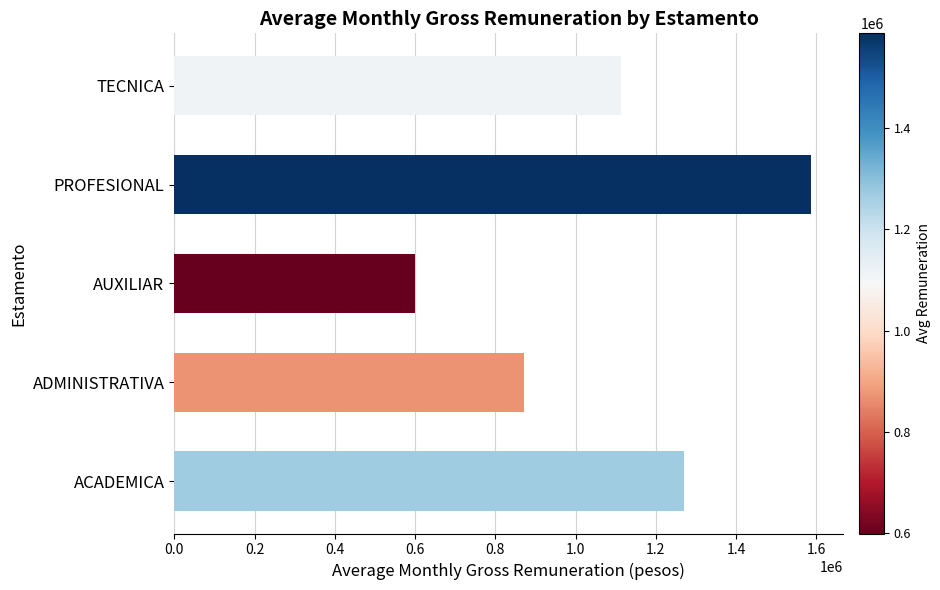

What is the difference between the values at TECNICA and ADMINISTRATIVA?

242489.3